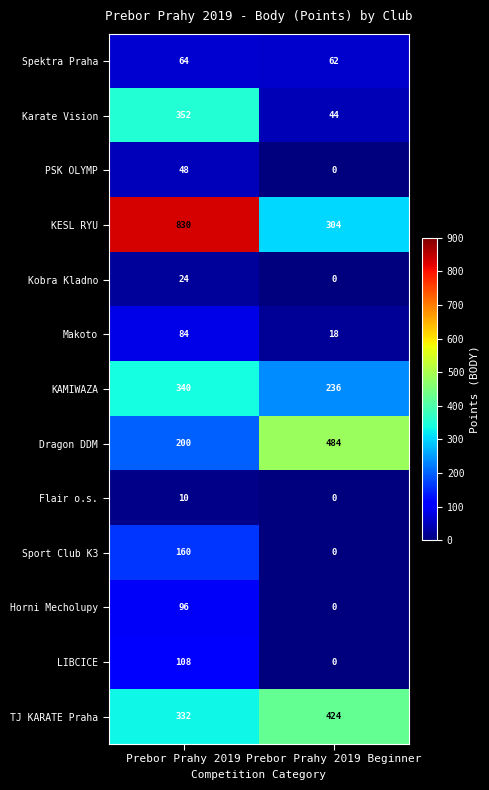

Reading left to right, what are all the values shown in this chart?

Spektra Praha: 64	62
Karate Vision: 352	44
PSK OLYMP: 48	0
KESL RYU: 830	304
Kobra Kladno: 24	0
Makoto: 84	18
KAMIWAZA: 340	236
Dragon DDM: 200	484
Flair o.s.: 10	0
Sport Club K3: 160	0
Horni Mecholupy: 96	0
LIBCICE: 108	0
TJ KARATE Praha: 332	424